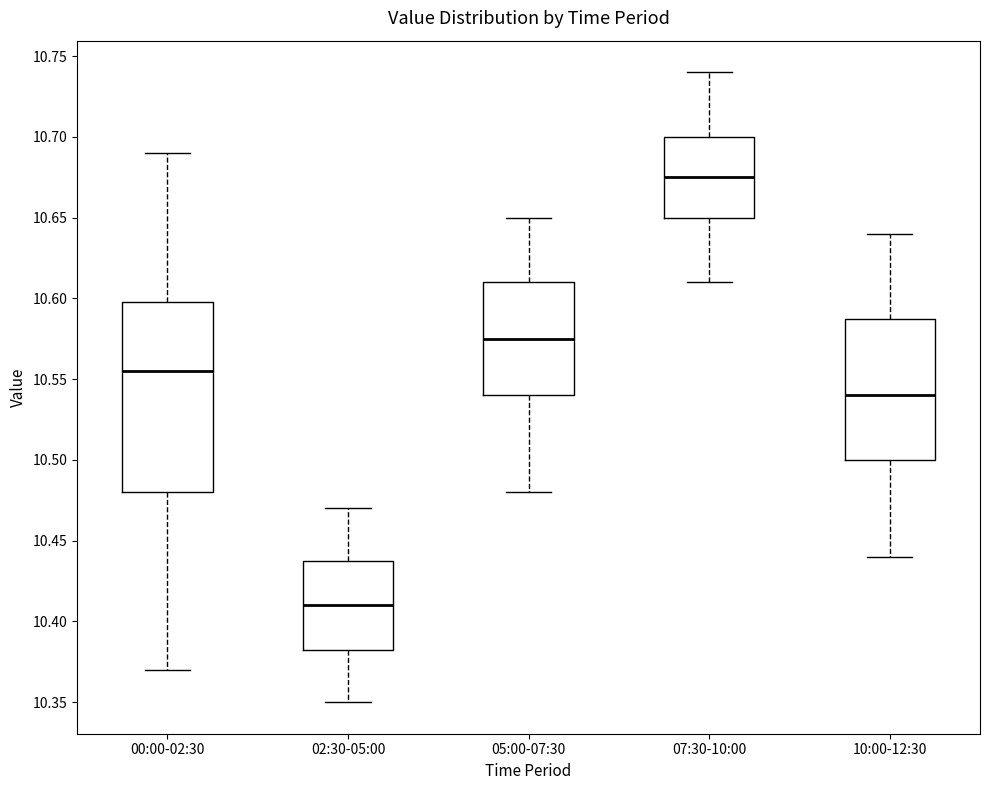

Where does the median line of the box for 05:00-07:30 sit on the y-axis? The values are not printed on the chart, so give them approximately, as read against the axis.

10.575